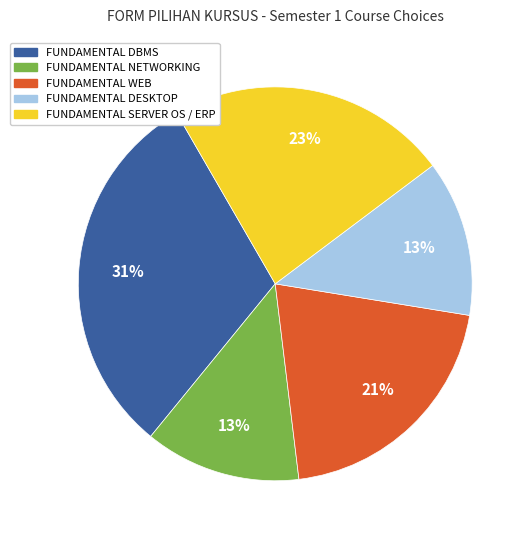

How many slices are in this pie chart?

5